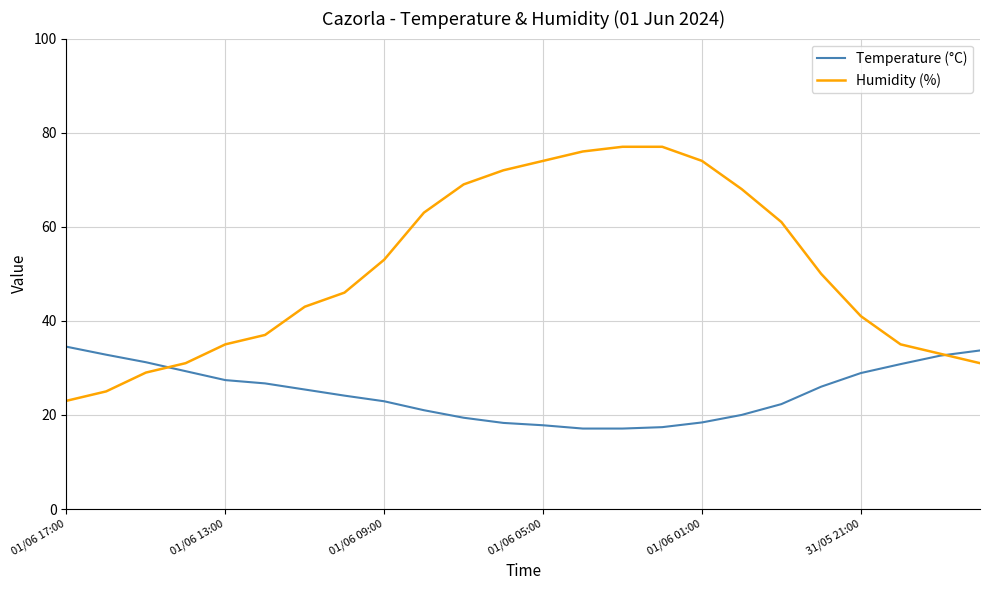

What is the minimum value shown in the chart?

17.1